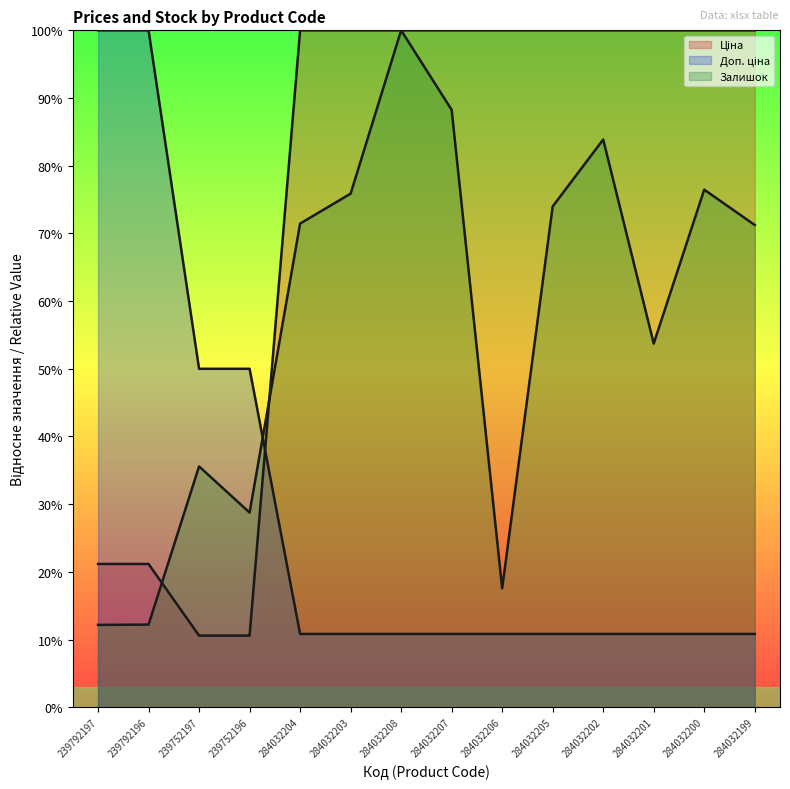

How many interior local peaks does the Залишок series have?

4